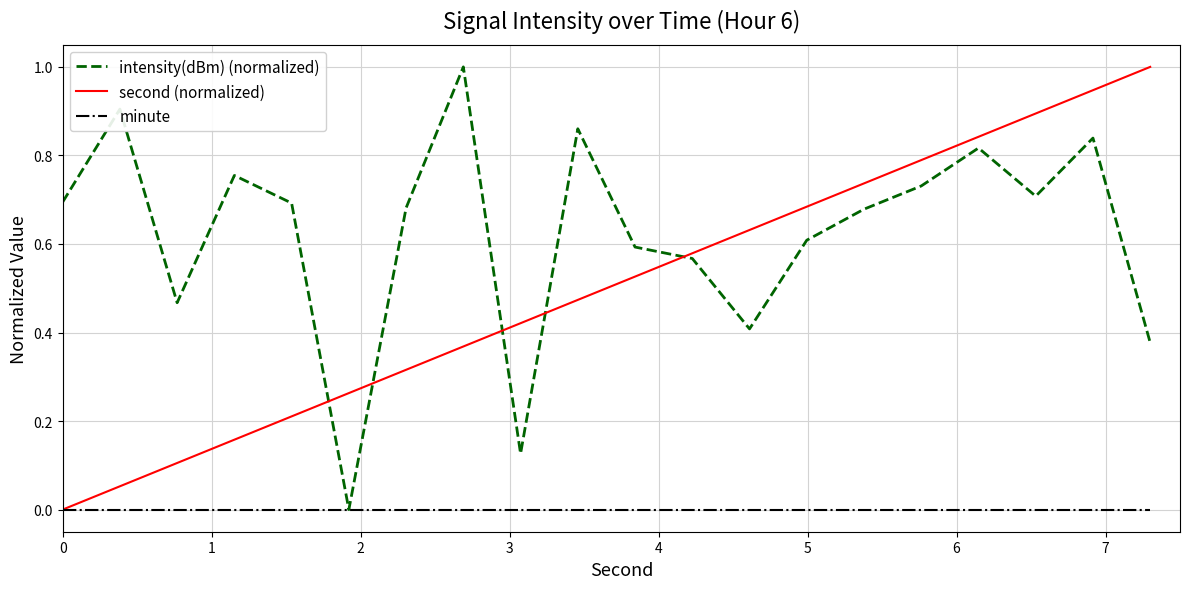

List the series in order of their overall mean, highest first.

intensity(dBm) (normalized), second (normalized), minute